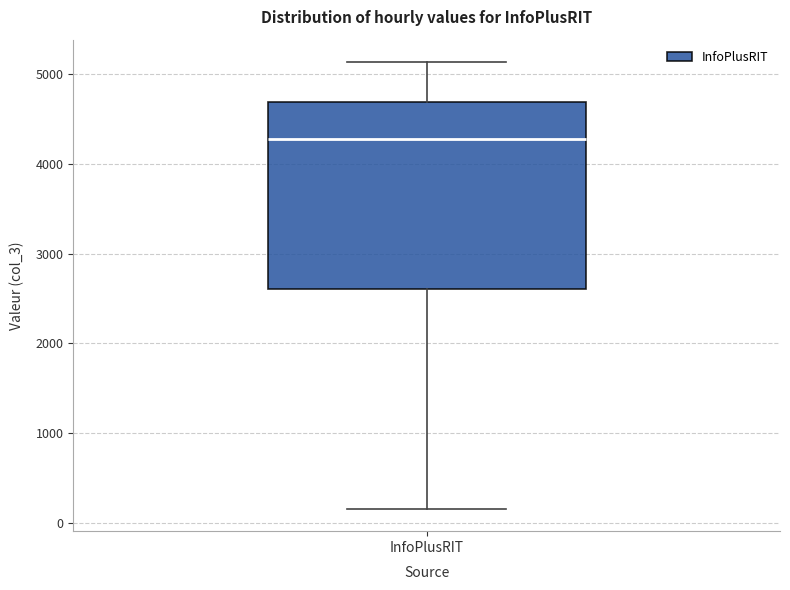

Read this box plot against the y-axis: the position of the median line, the range covered by the box, and the ends of both whiskers. The values are not printed on the chart, so give them approximately, as read against the axis.

median 4300, box 2600 to 4700, whiskers 200 to 5100